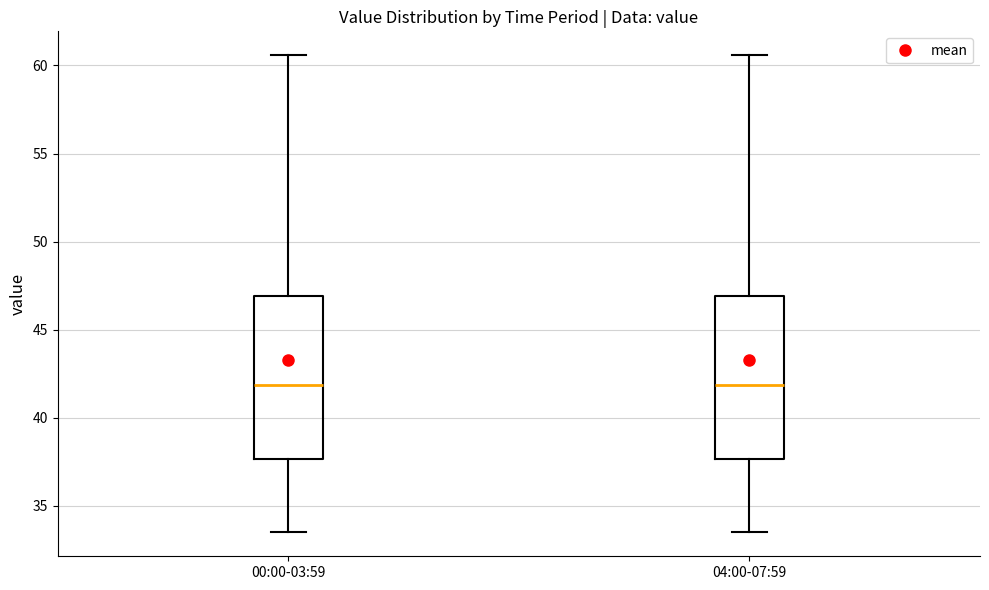

Reading left to right, transcribe this box plot: for each box, give where its median line is, the range the box spans, and where its two whiskers end, as read against the y-axis. The values are not printed on the chart, so give them approximately, as read against the axis.

00:00-03:59: median 42.0, box 37.5 to 47.0, whiskers 33.5 to 60.5
04:00-07:59: median 42.0, box 37.5 to 47.0, whiskers 33.5 to 60.5